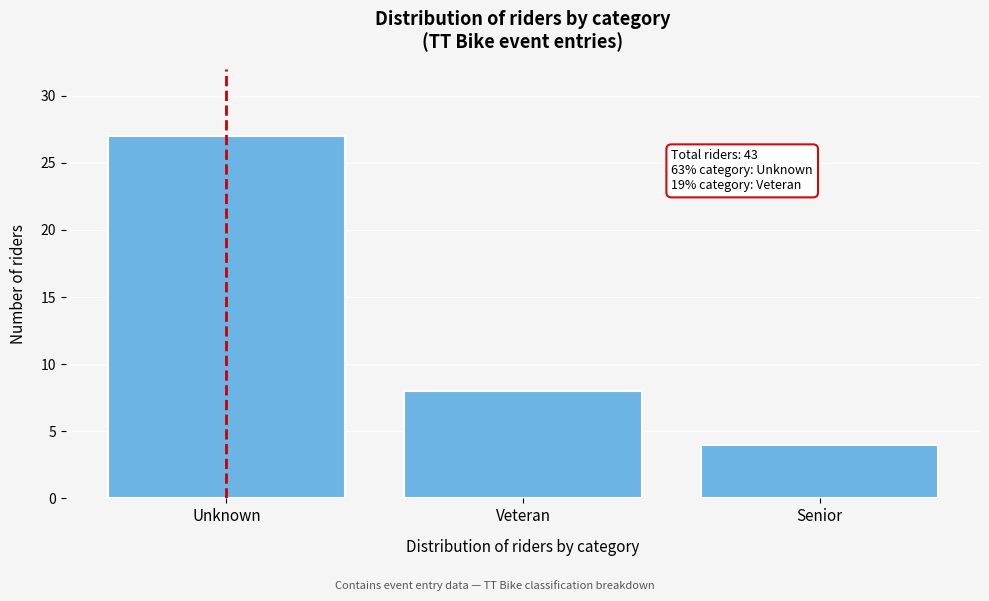

Reading left to right, extract all data points from this chart.

Unknown=27	Veteran=8	Senior=4